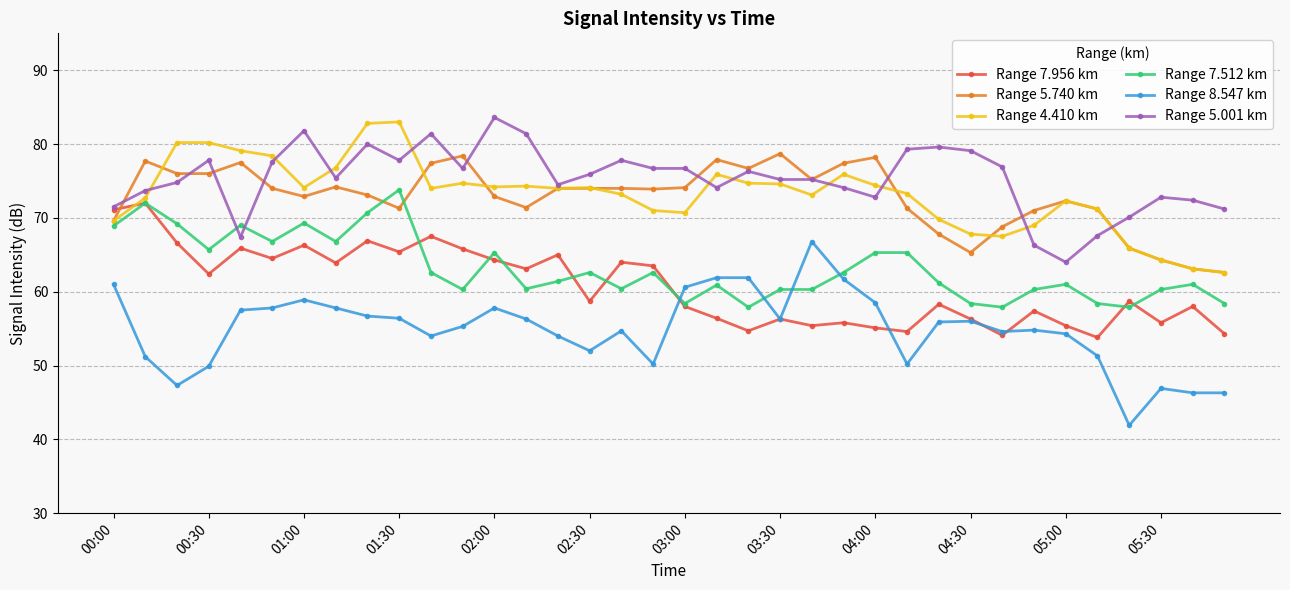

True or false: Range 7.956 km has more than 0 interior local peaks.

True